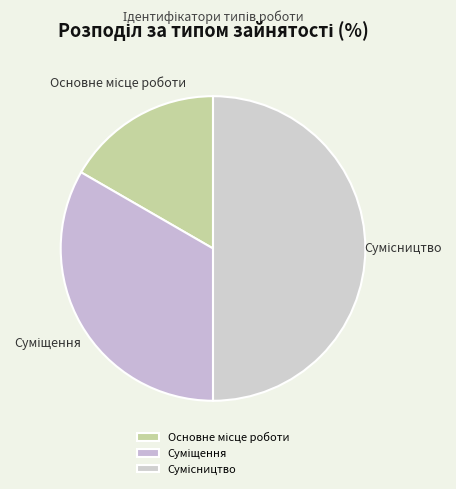

Is it true that Основне місце роботи is 30% of the pie?

False